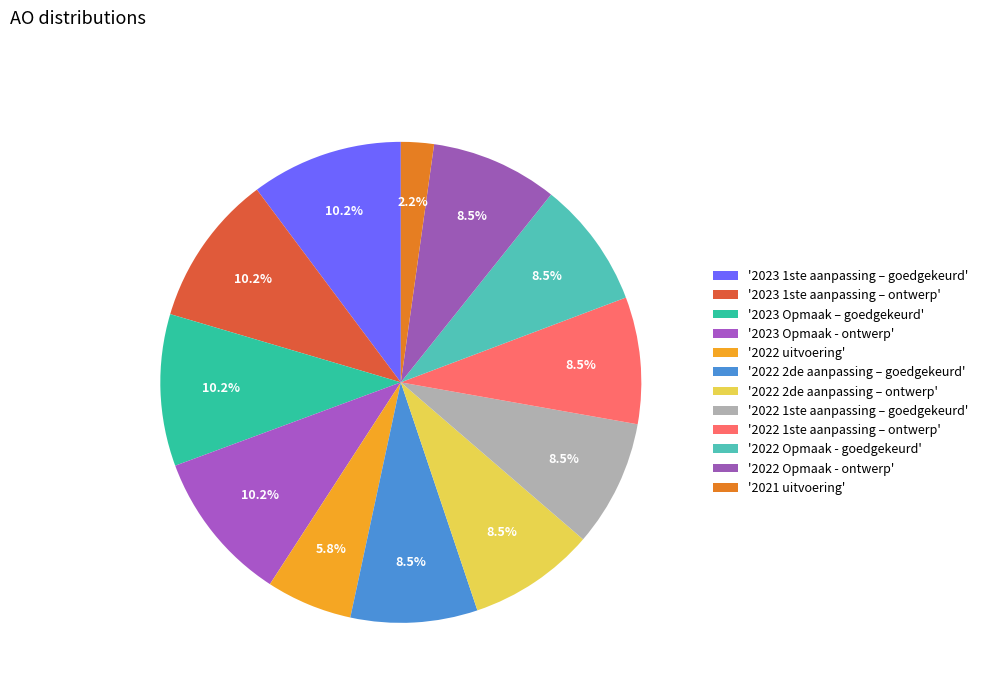

Count the number of slices in the pie.

12